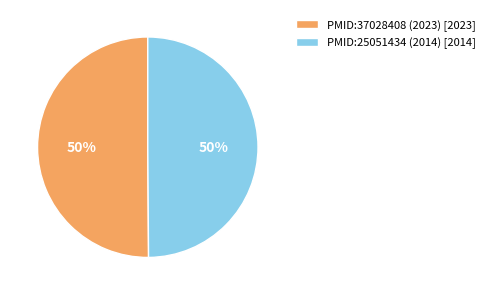

To the nearest percent, what portion does PMID:25051434 (2014) [2014] represent?

50%